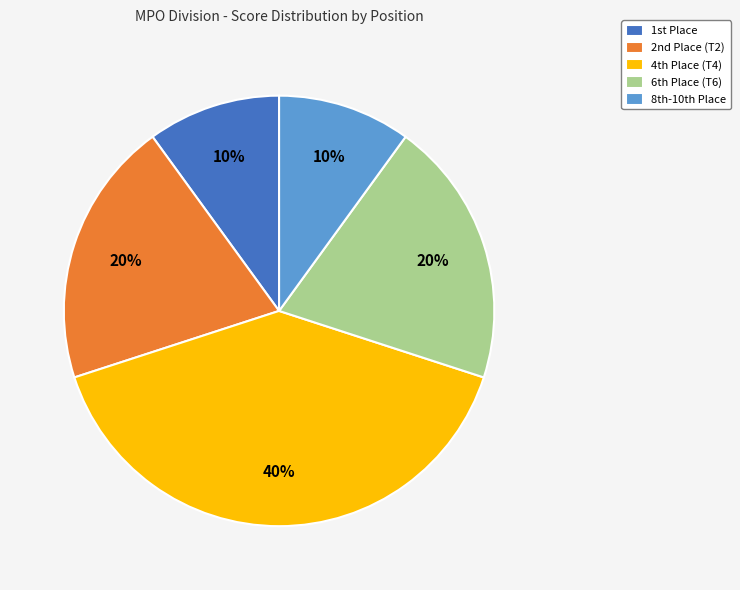

What is the largest slice in the pie chart?

4th Place (T4)